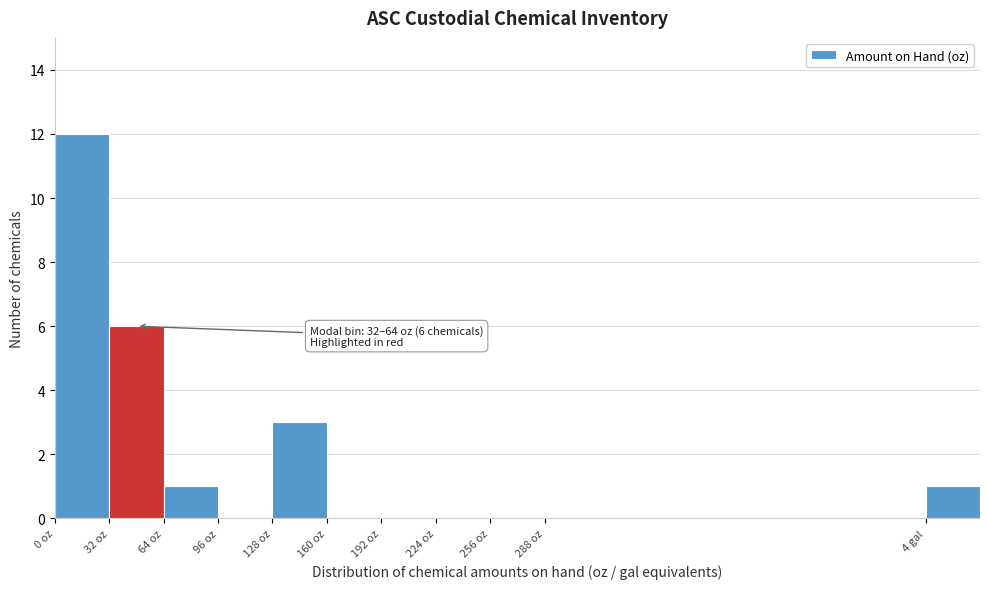

Reading right to left, transcribe all the data shown in this chart.

4 gal=1	288 oz=0	256 oz=0	224 oz=0	192 oz=0	160 oz=0	128 oz=3	96 oz=0	64 oz=1	32 oz=6	0 oz=12